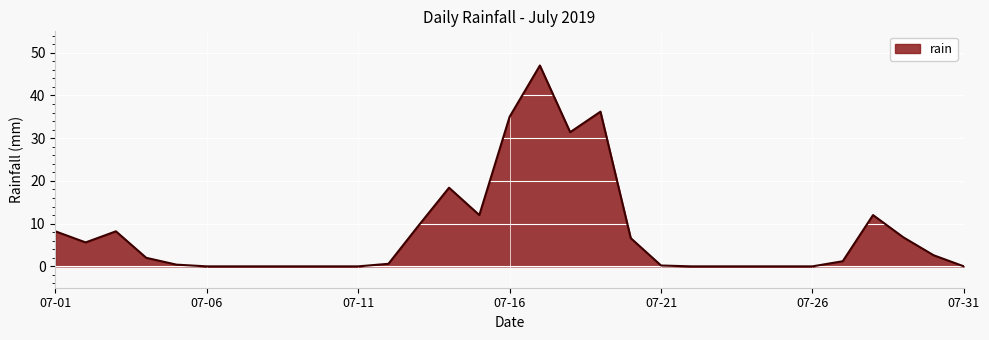

What is the difference between the maximum and minimum values?

47.0